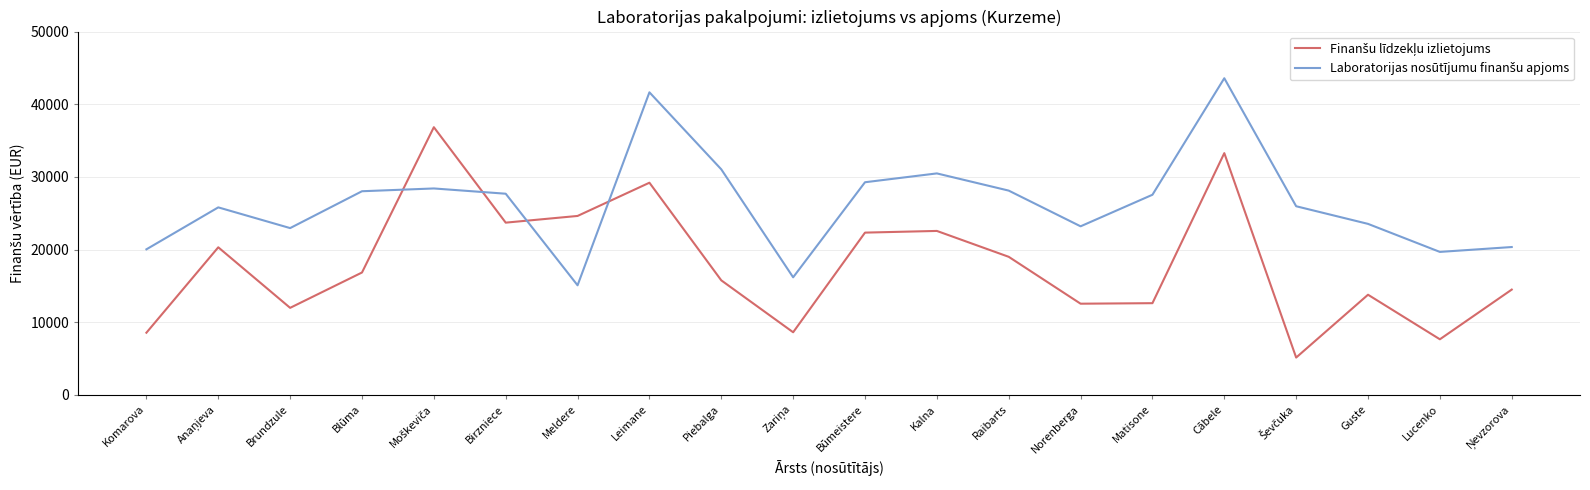

What is the greatest value displayed?

43576.0